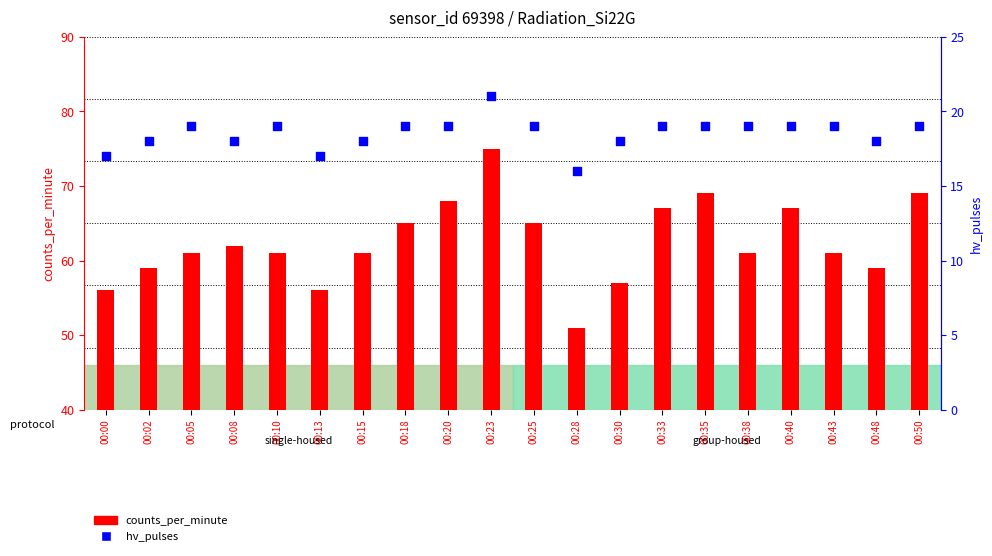

Which series reaches the maximum Y coordinate?

counts_per_minute